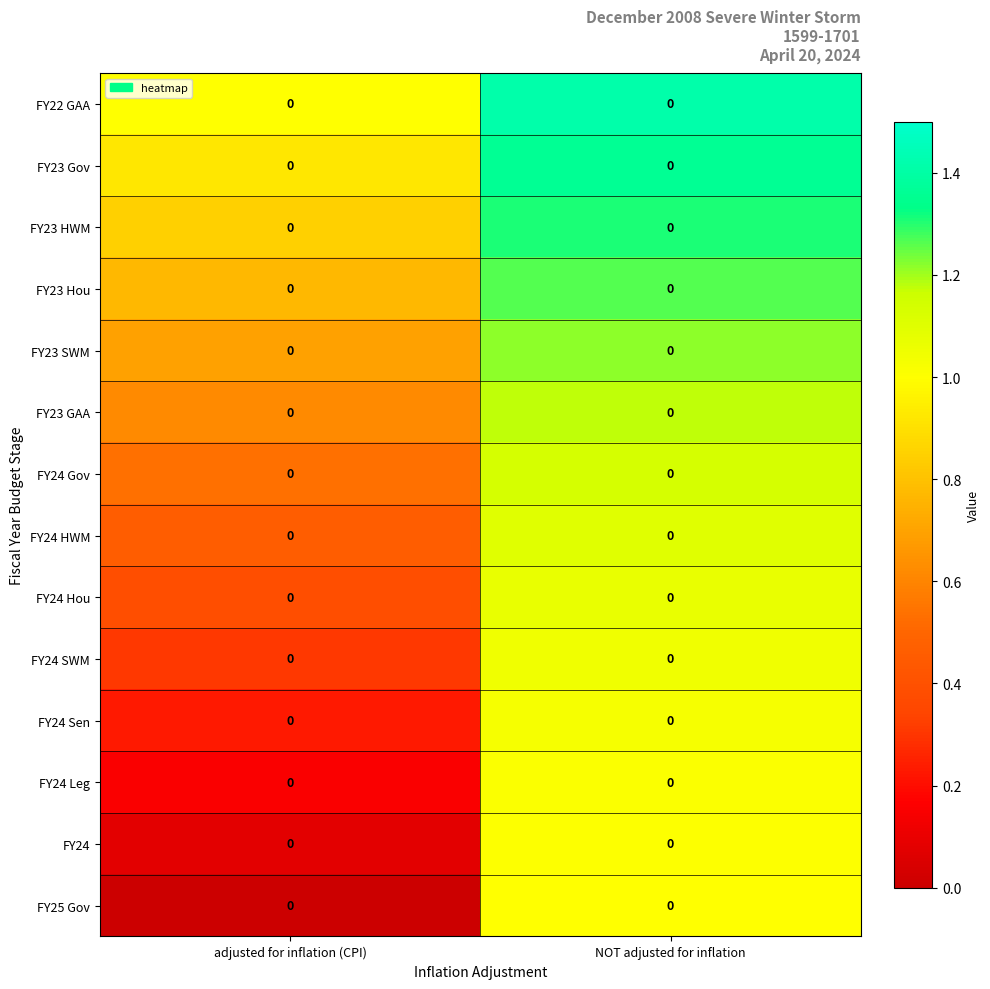

Which has a higher value, adjusted for inflation (CPI) or NOT adjusted for inflation?

NOT adjusted for inflation